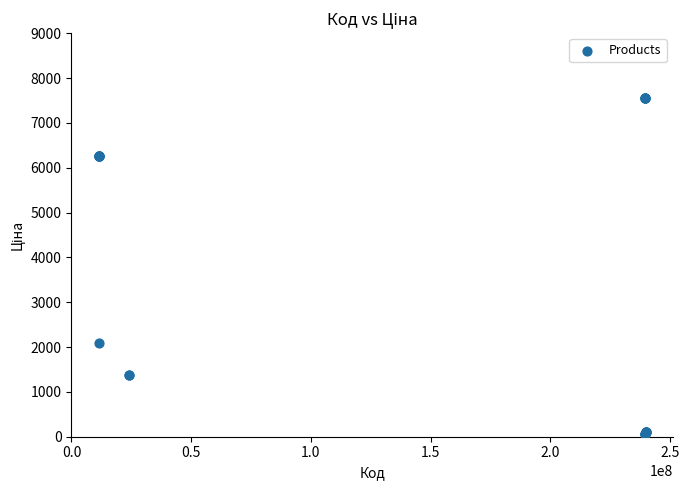

What Y value in the scatter plot is closest to 3801?

2094.3